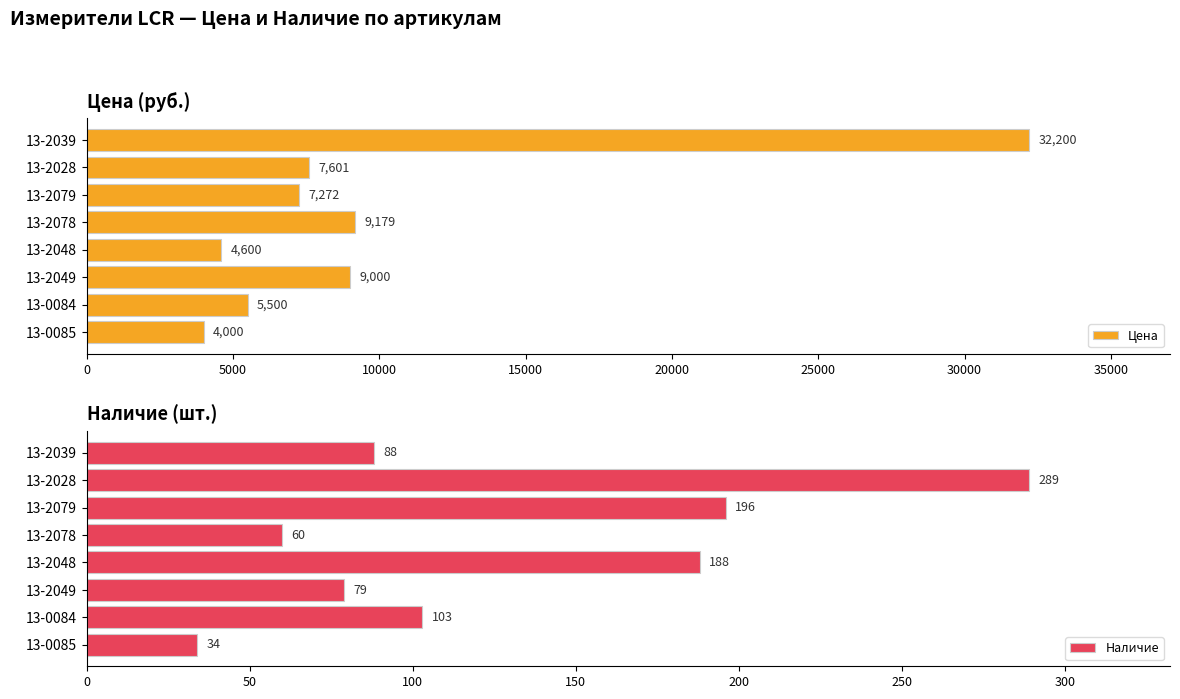

Is it true that Цена equals 1876.4 at 13-2028?

False